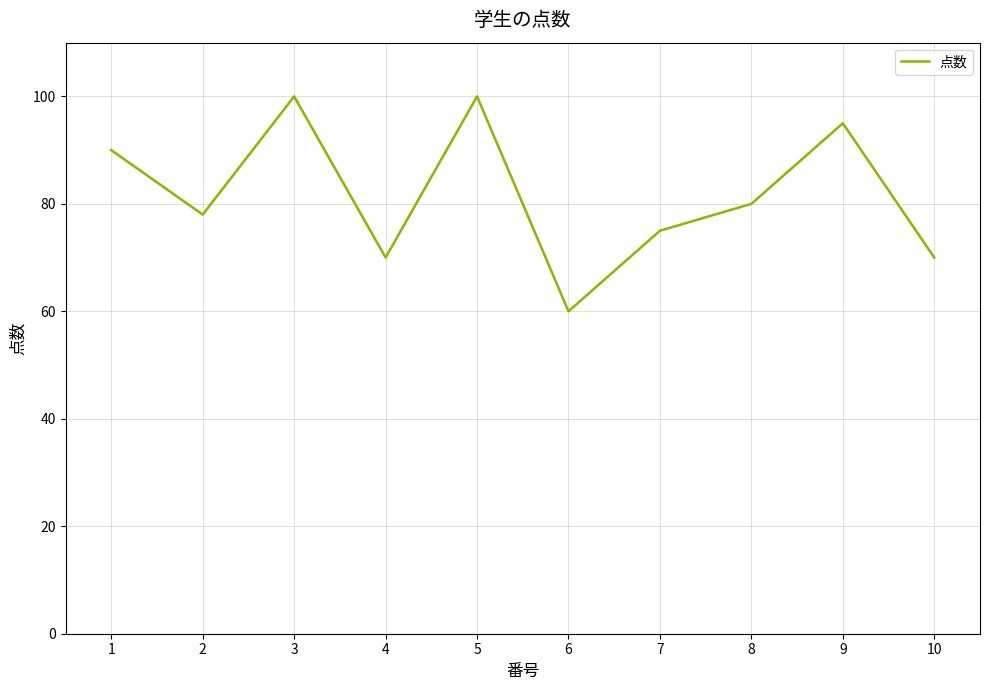

At which category does the data reach its first local valley?

2